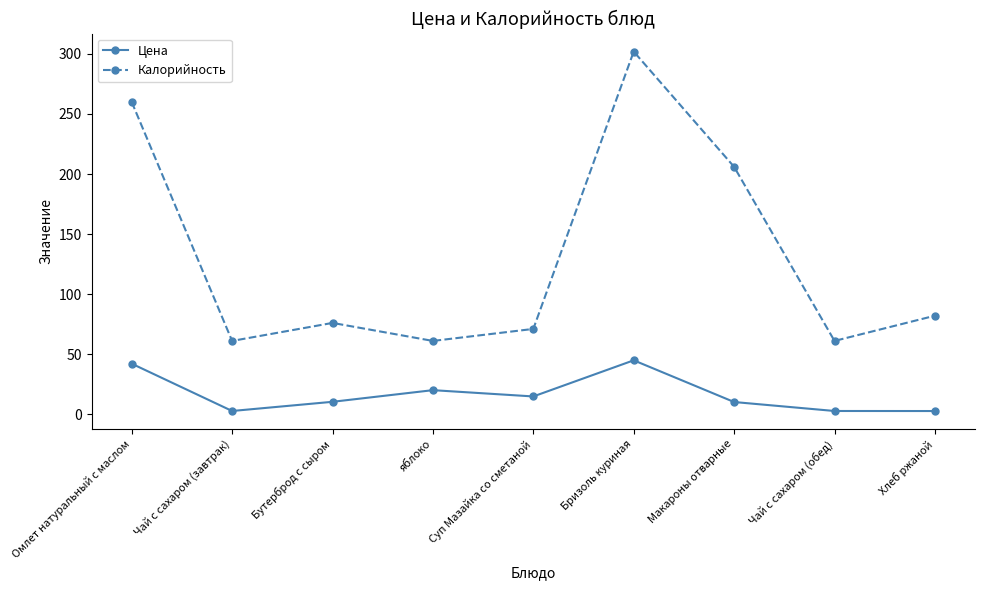

Rank the series by their average value, from highest to lowest.

Калорийность, Цена